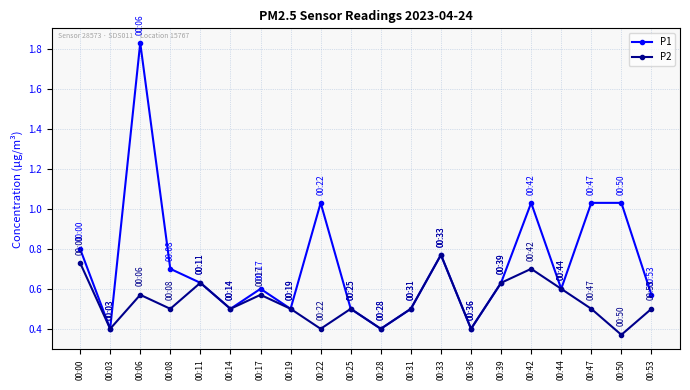

True or false: P1 has a value of 1.0 at 00:11.

False